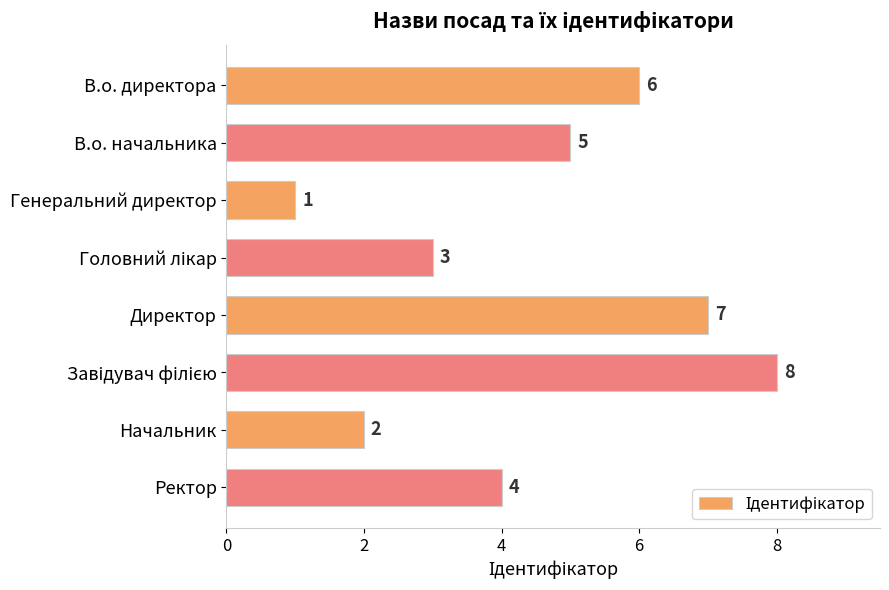

What is the maximum value shown in the chart?

8